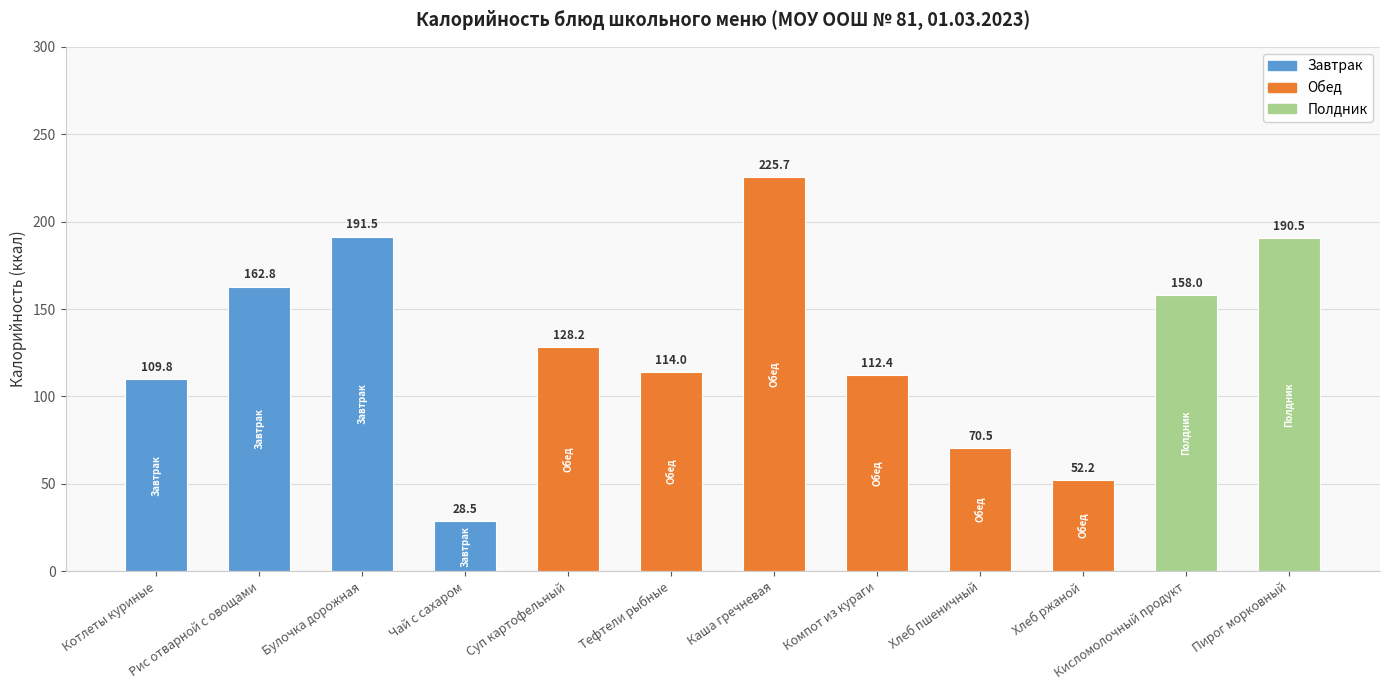

What is the label of the 1st bar from the right?

Пирог морковный